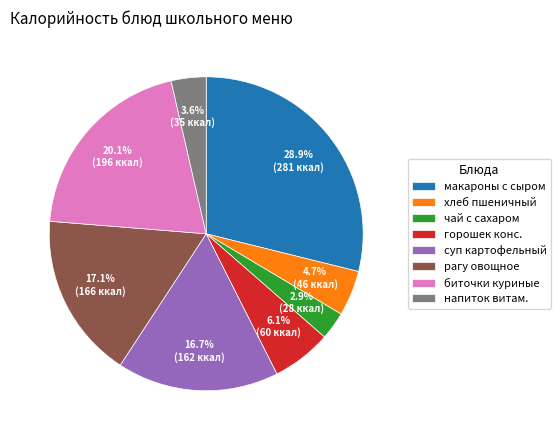

Does рагу овощное represent more than half of the total?

No